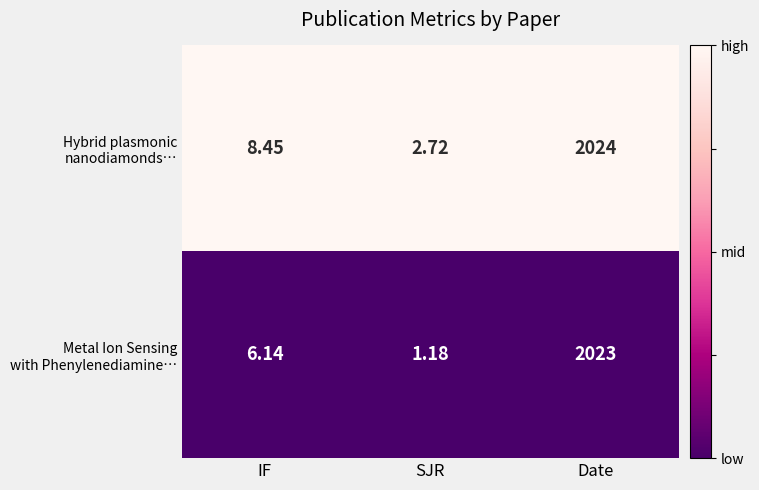

At which category is the sum across all series the highest?

Date